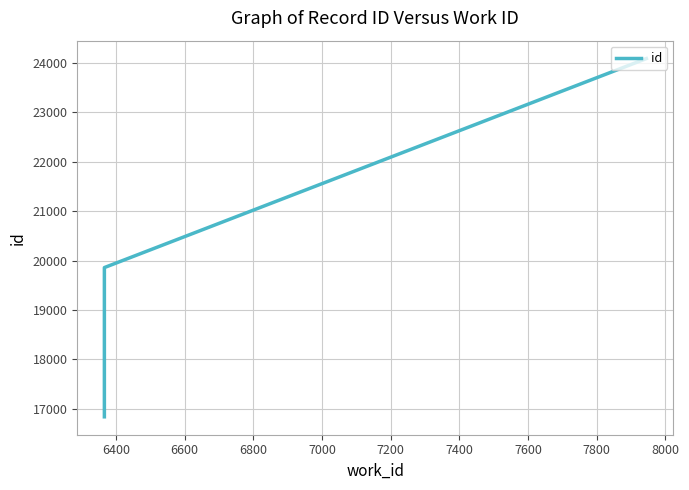

Reading right to left, transcribe all the data shown in this chart.

24087	19858	16838